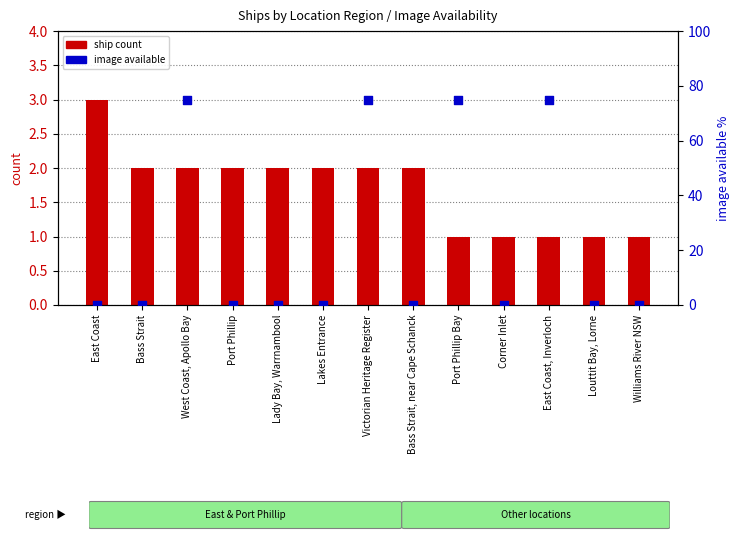

At how many categories does at least one series exceed 67?

4